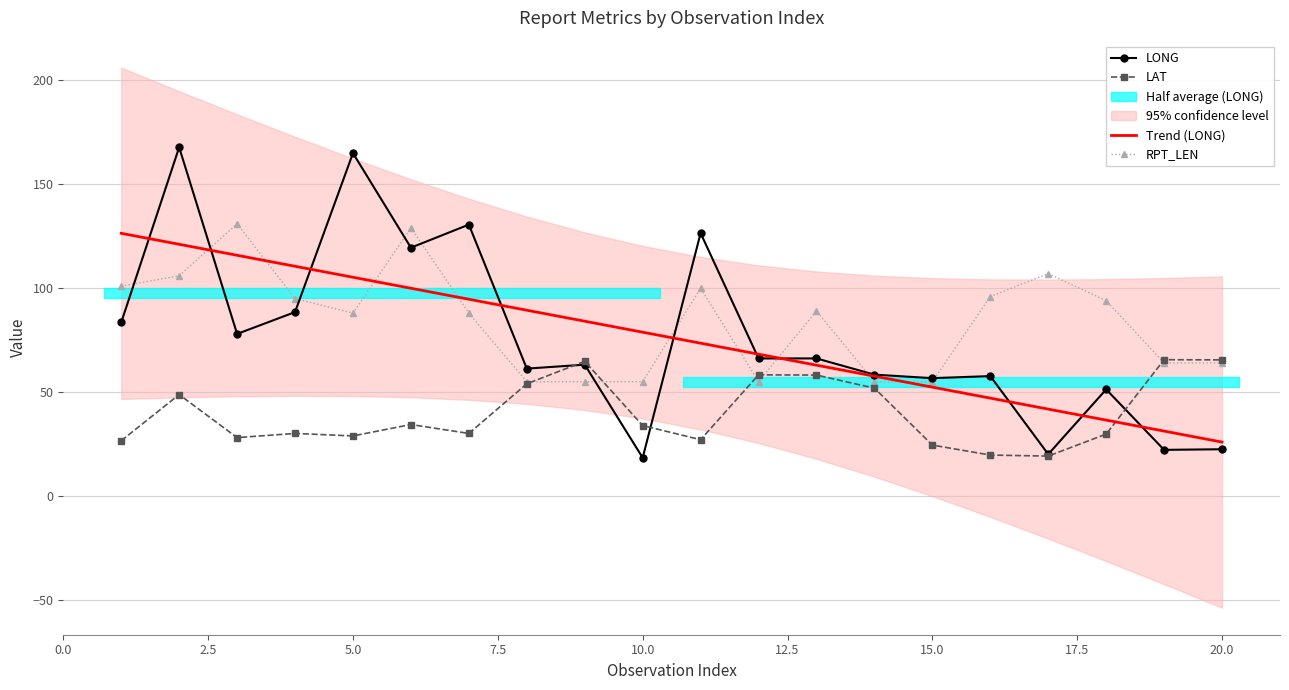

What is the highest value of the Trend (LONG) series?

126.4